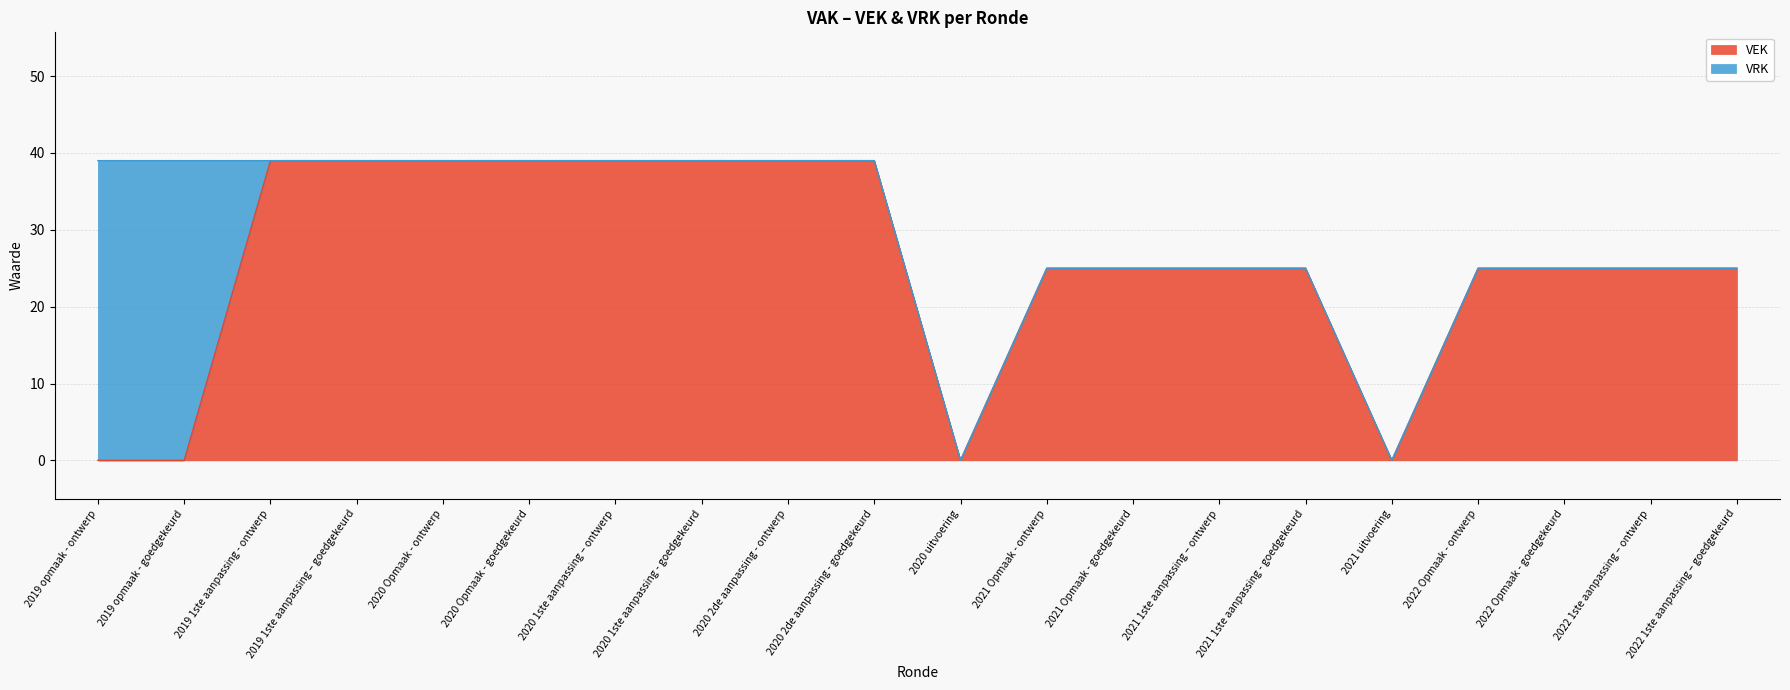

The chart shows a value of -25 at 2019 opmaak - ontwerp. True or false?

False